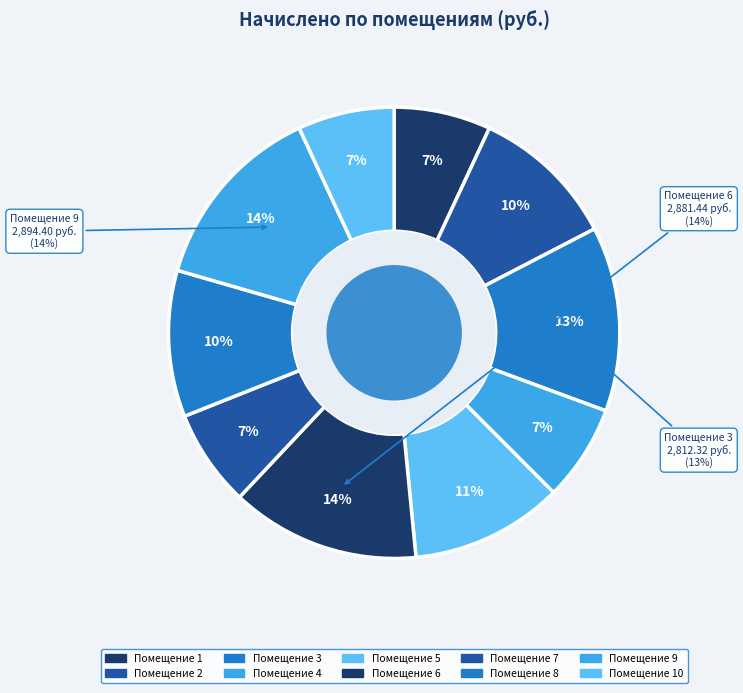

How many segments does this pie chart have?

10